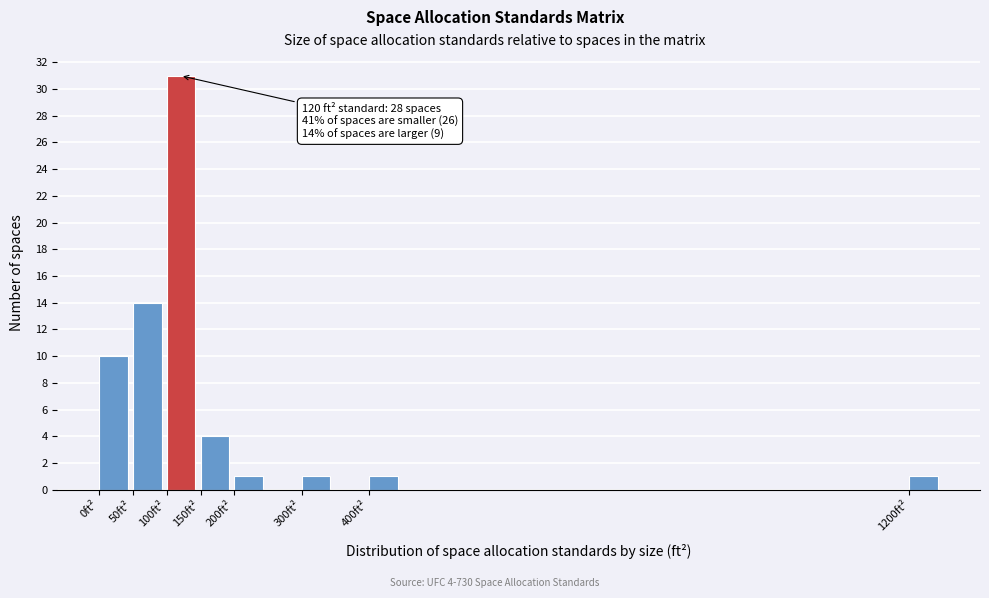

Over which range of the x-axis is the bar tallest?

100 to 150